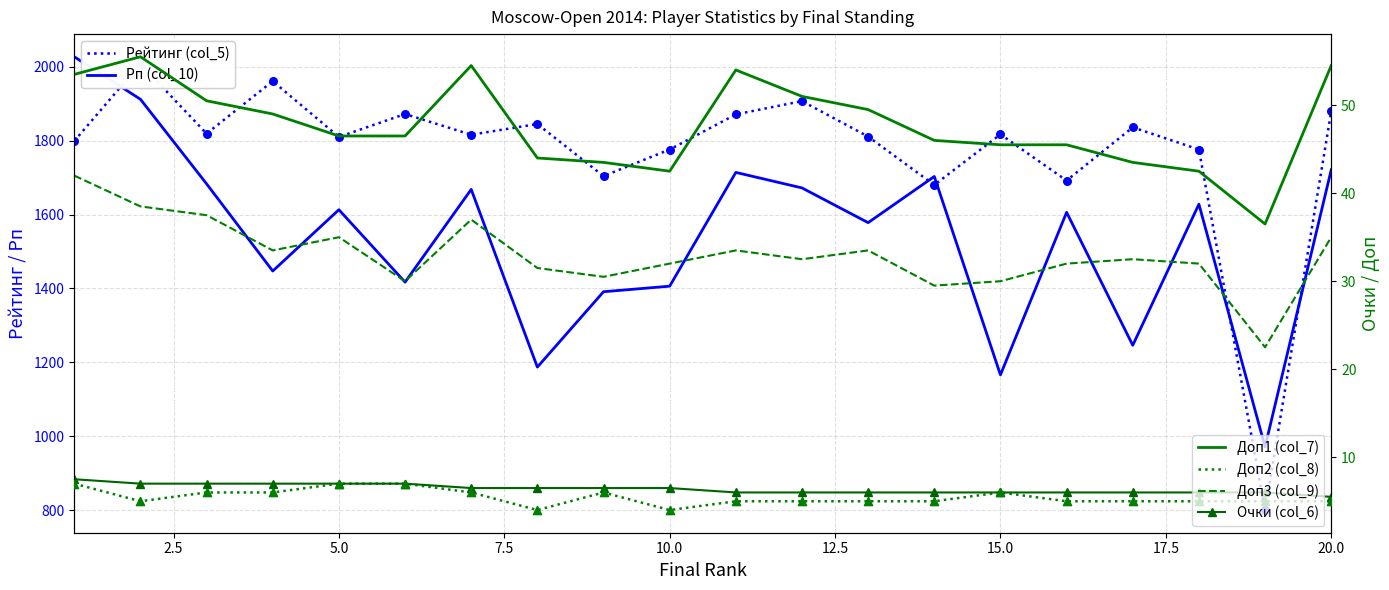

Is the value of Рейтинг (col_5) at 10.0 greater than the value of Рп (col_10) at 7.5?

Yes